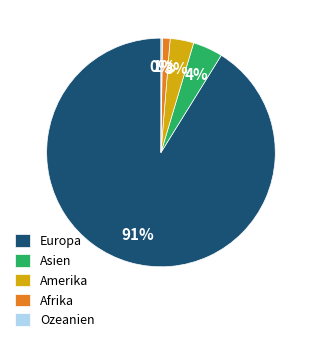

Which category accounts for the majority?

Europa